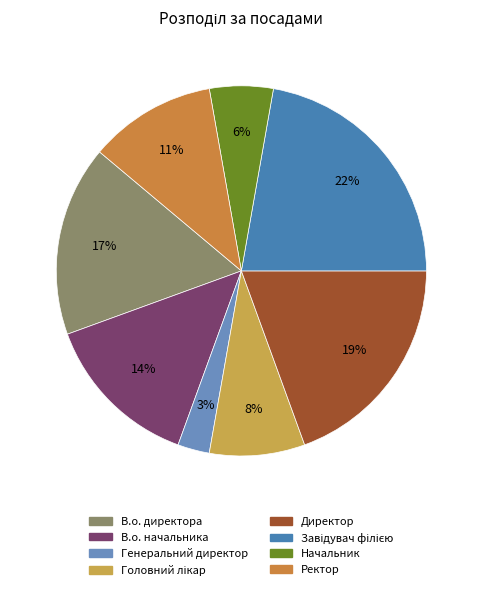

Between Директор and Генеральний директор, which is larger?

Директор